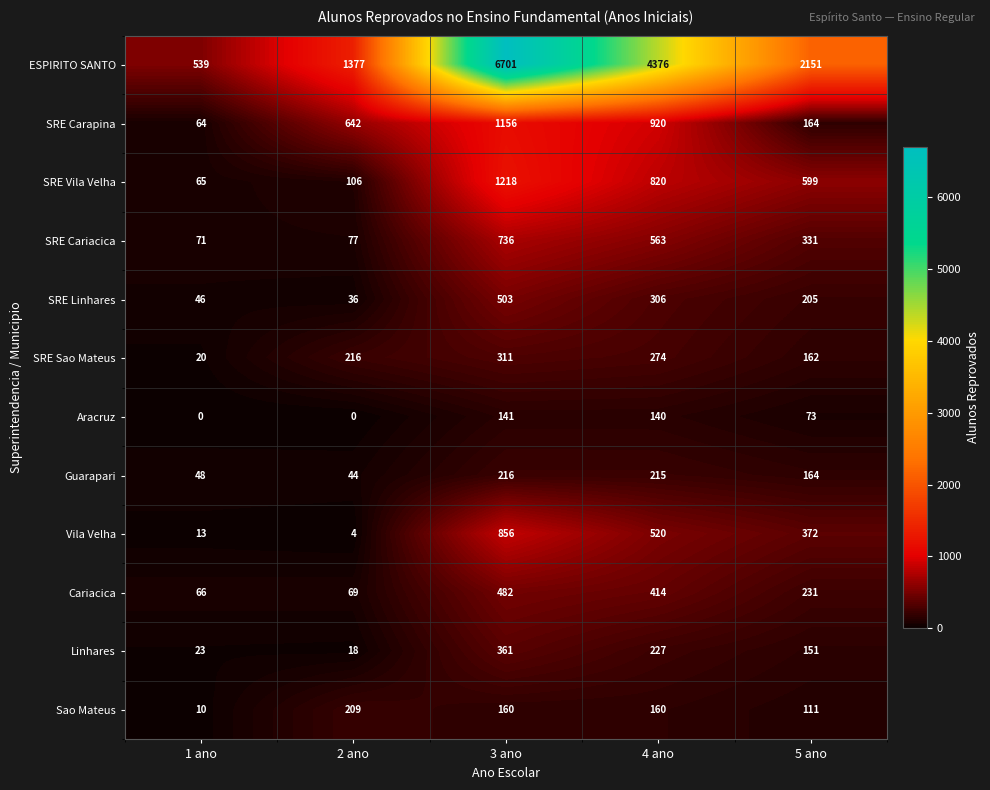

Rank the series by their maximum value, from lowest to highest.

Aracruz, Sao Mateus, Guarapari, SRE Sao Mateus, Linhares, Cariacica, SRE Linhares, SRE Cariacica, Vila Velha, SRE Carapina, SRE Vila Velha, ESPIRITO SANTO